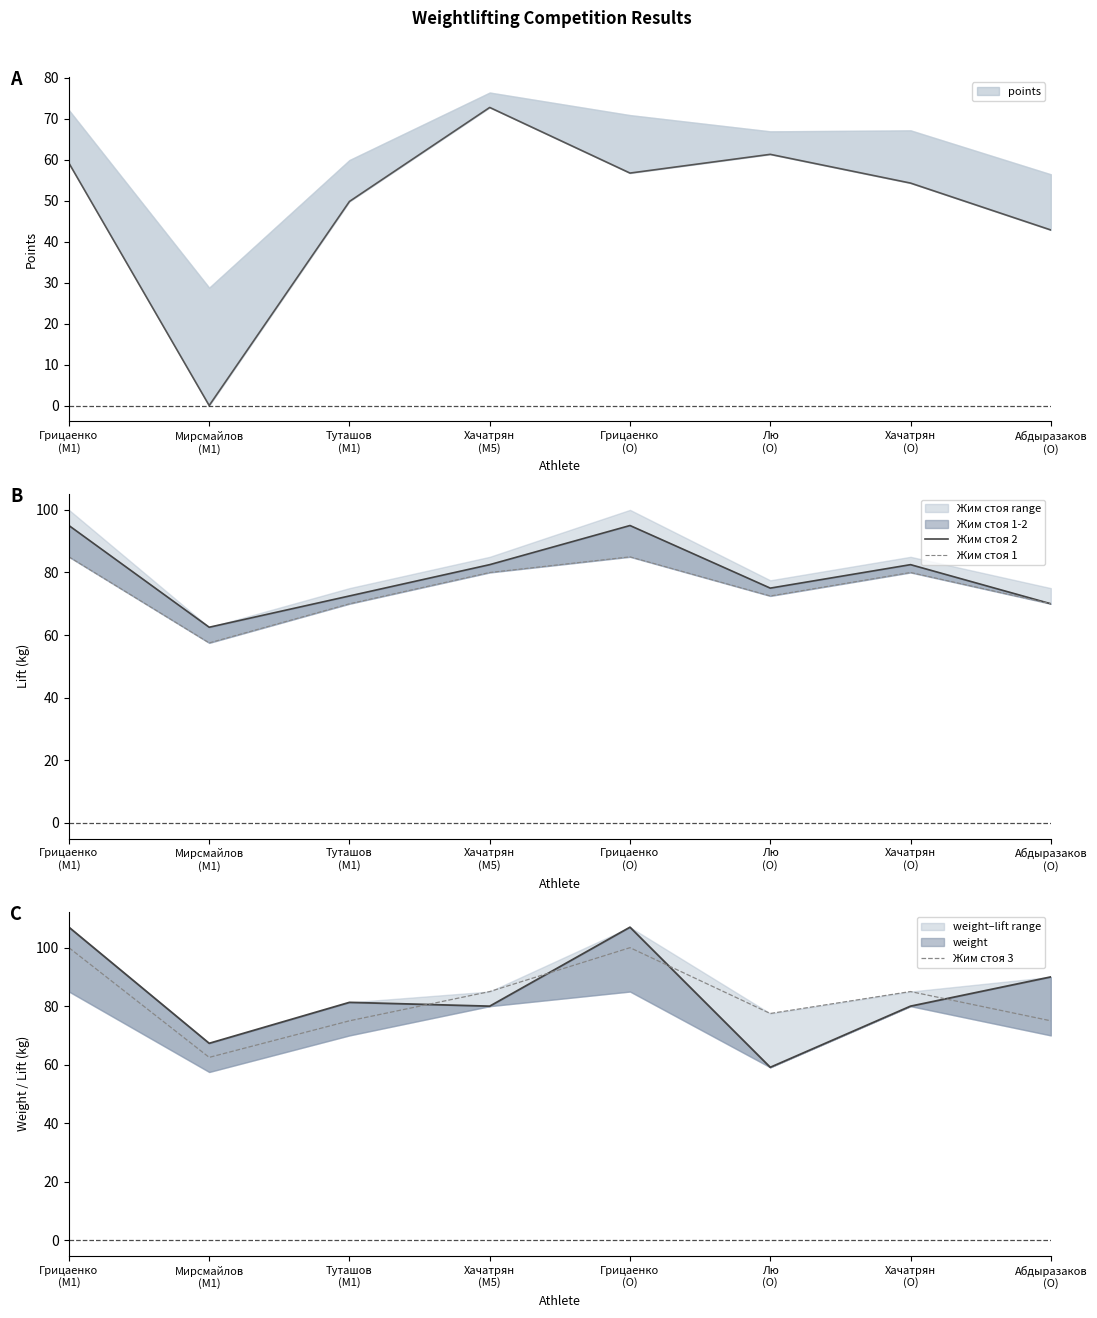

List the series in order of their peak value, lowest first.

Жим стоя 1, Жим стоя 2, Жим стоя 3